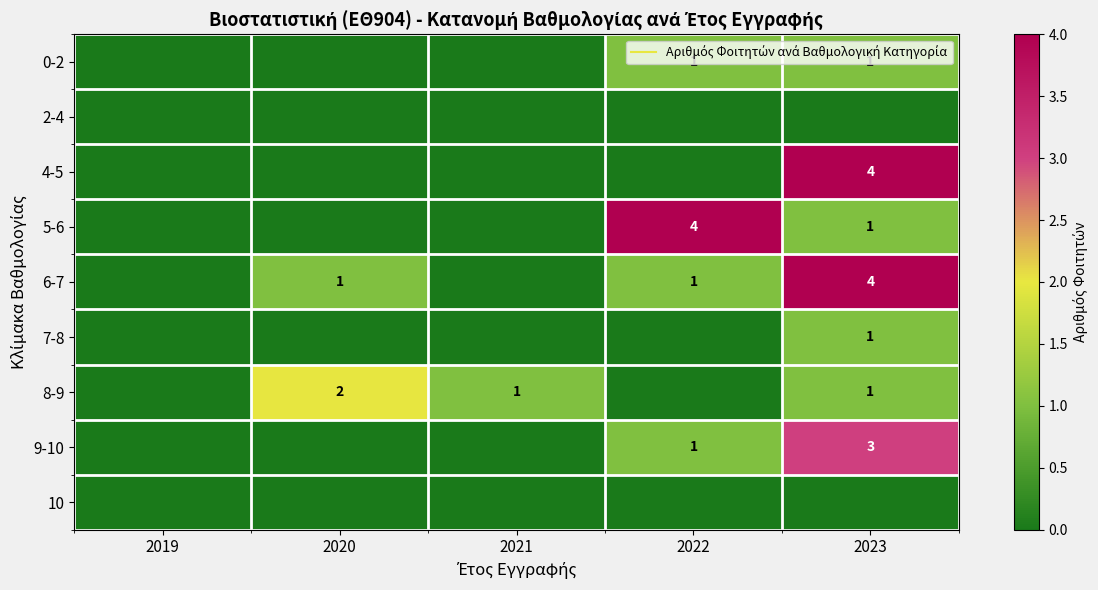

Where is 6-7 nearest to the value 2?

2020